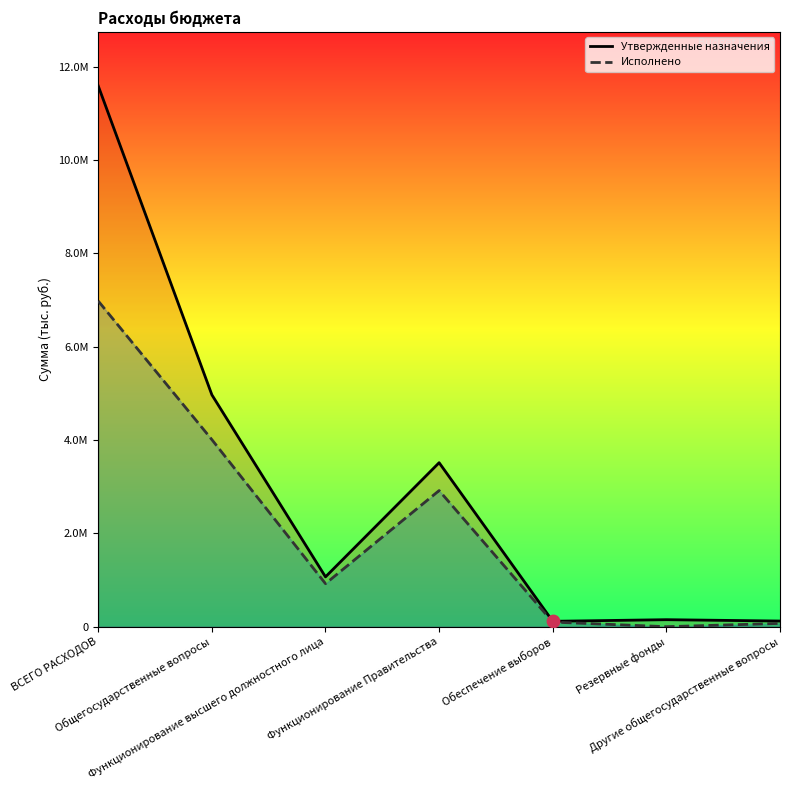

Which series has the largest total across all categories?

Утвержденные назначения